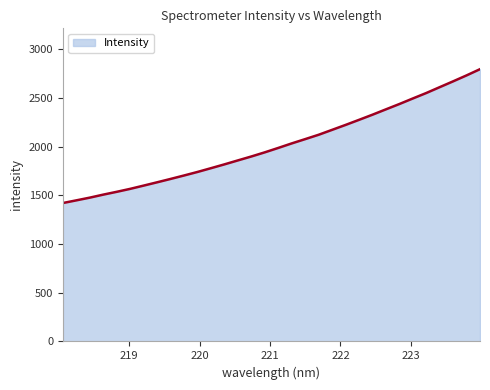

What is the difference between the maximum and minimum values?

1374.5